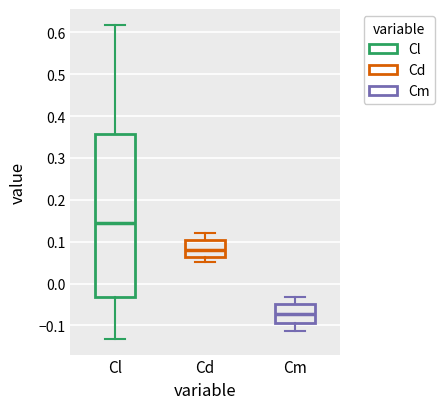

Where does the upper whisker of the box for Cm end on the y-axis? The values are not printed on the chart, so give them approximately, as read against the axis.

-0.03